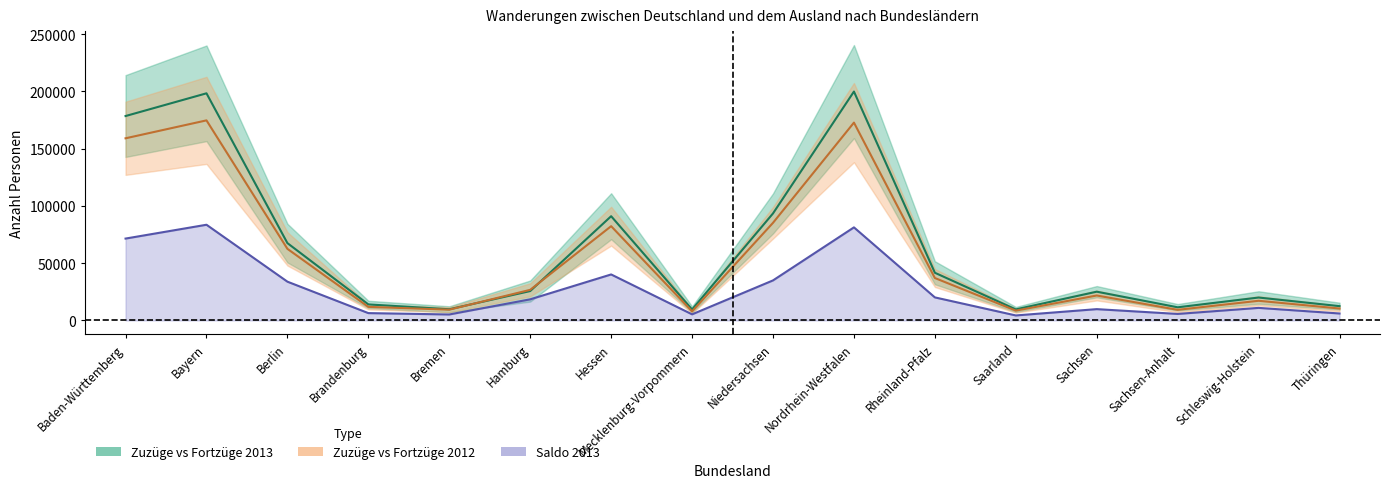

What is the value of the Fortzüge 2013 point at the 12th from the left?

8536.0